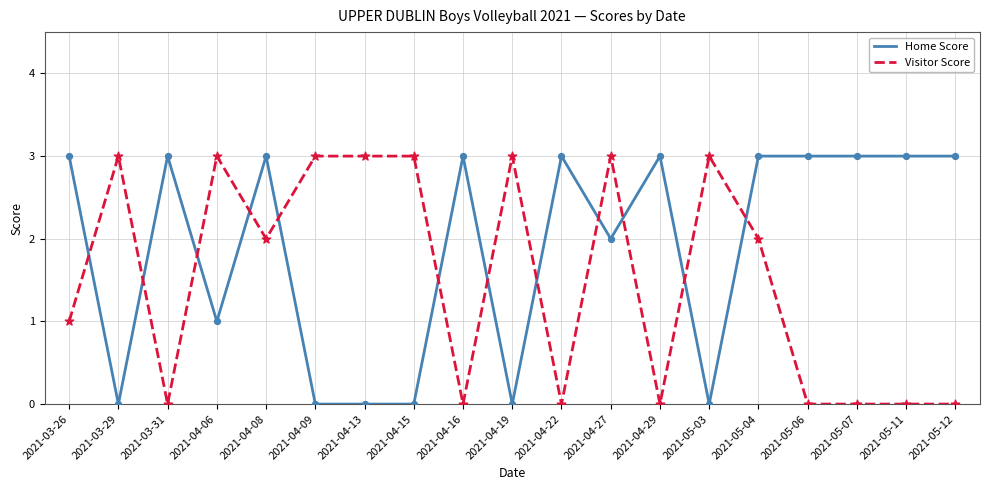

What is the total value across all series at 2021-04-06?

4